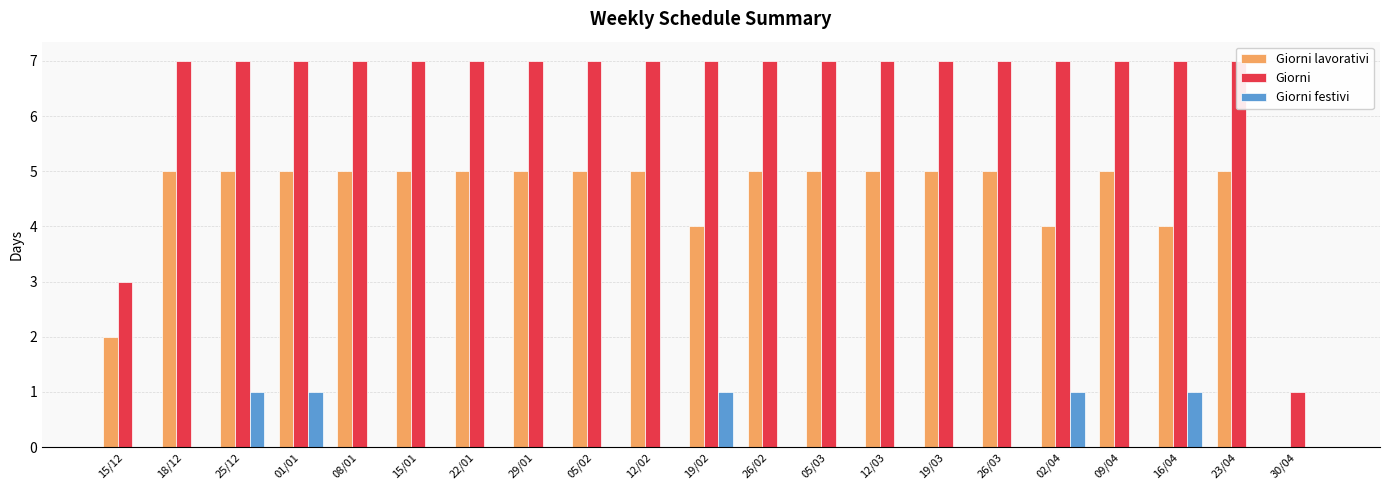

Which has a higher value, 19/03 or 30/04?

19/03